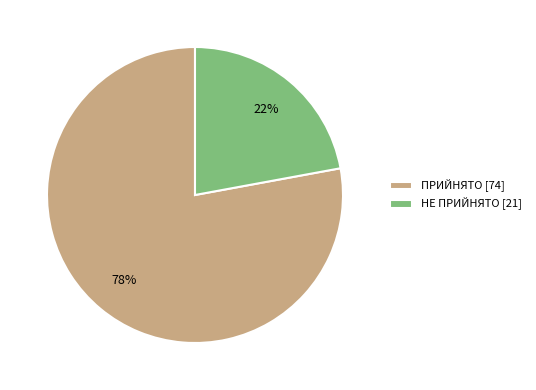

Which category has the biggest portion of the pie?

ПРИЙНЯТО